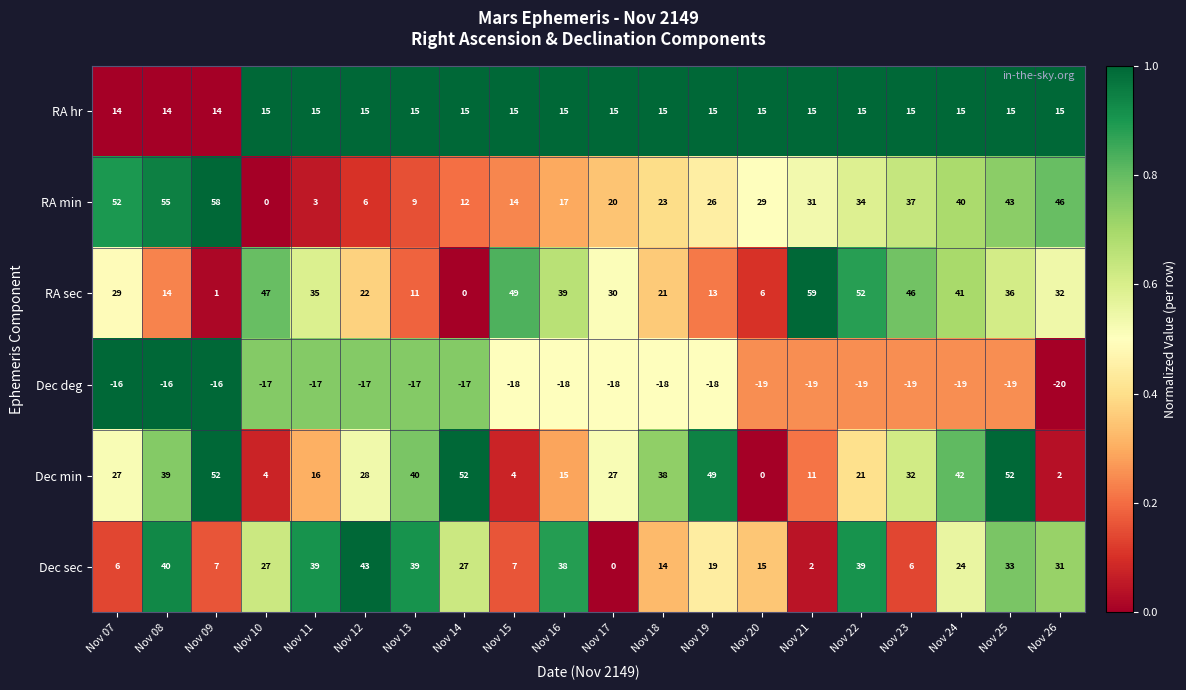

Which series changed the most between Nov 10 and Nov 26?

RA min